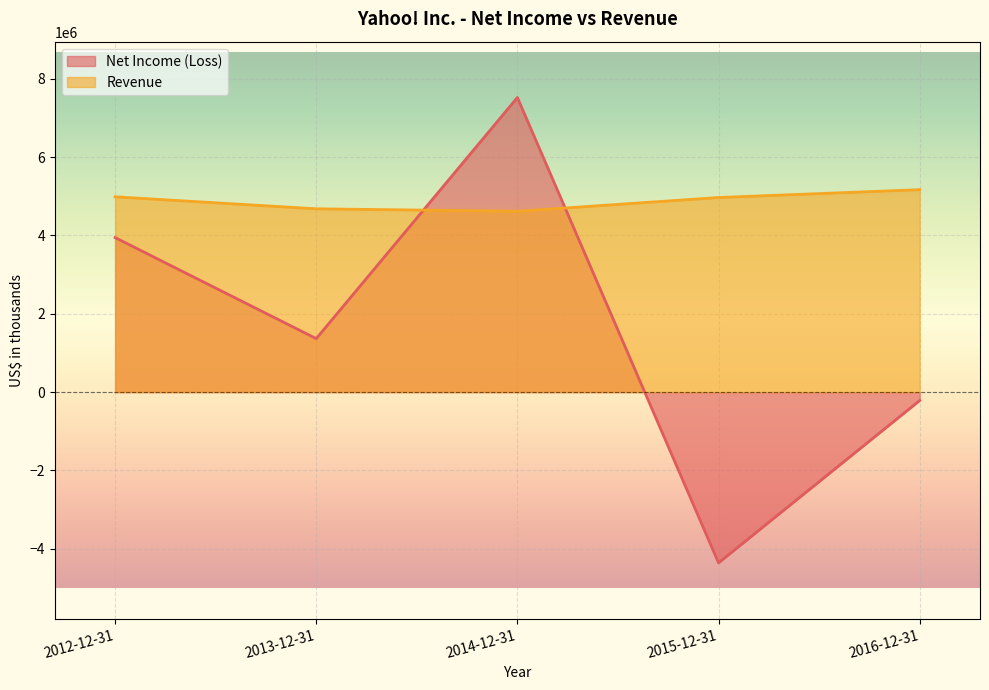

True or false: Revenue has more than 2 points higher than both neighbors.

False